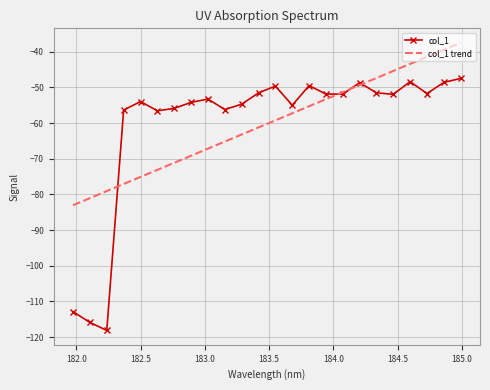

Rank the series by their maximum value, from lowest to highest.

col_1, col_1 trend